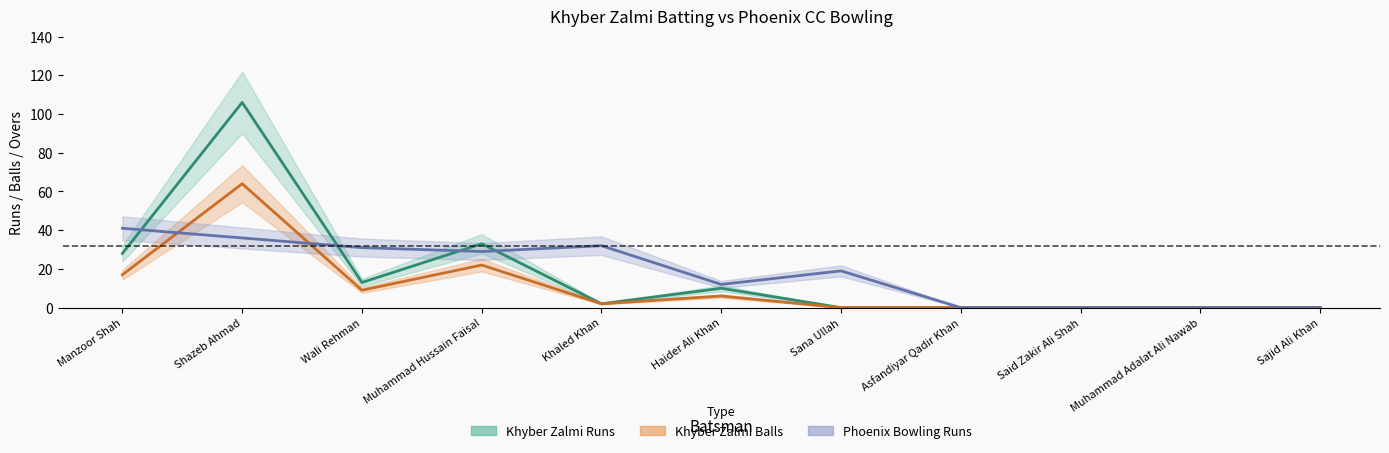

Where is Khyber Zalmi Runs nearest to the value 53?

Muhammad Hussain Faisal